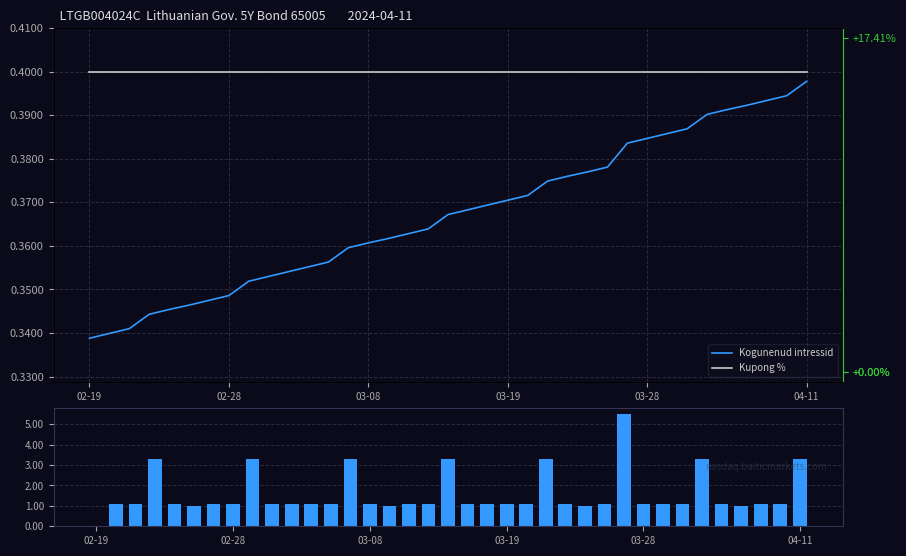

What is the total value across all series at 03-08?

1.8